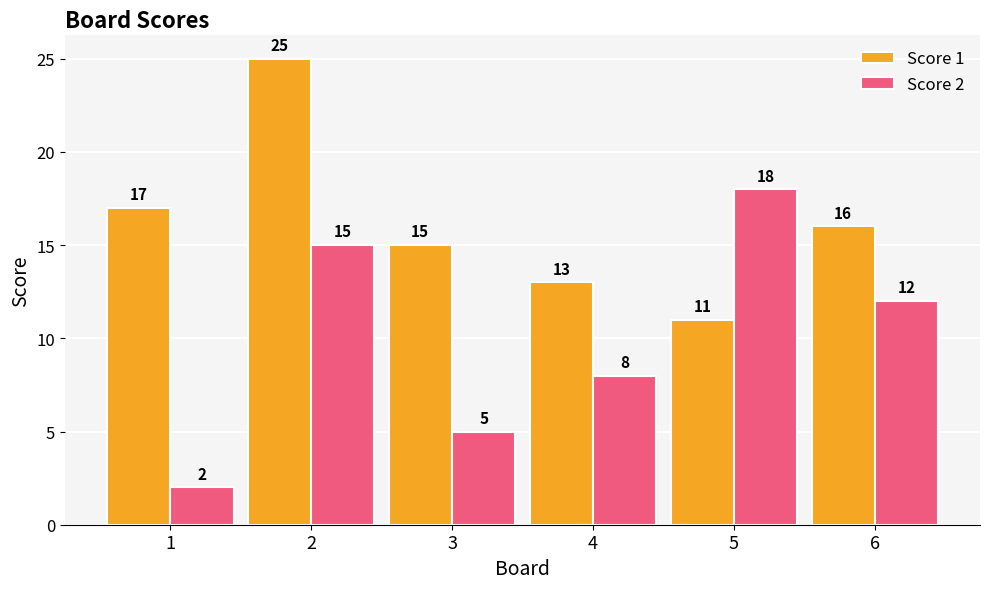

Which series changed the most between 3 and 4?

Score 2